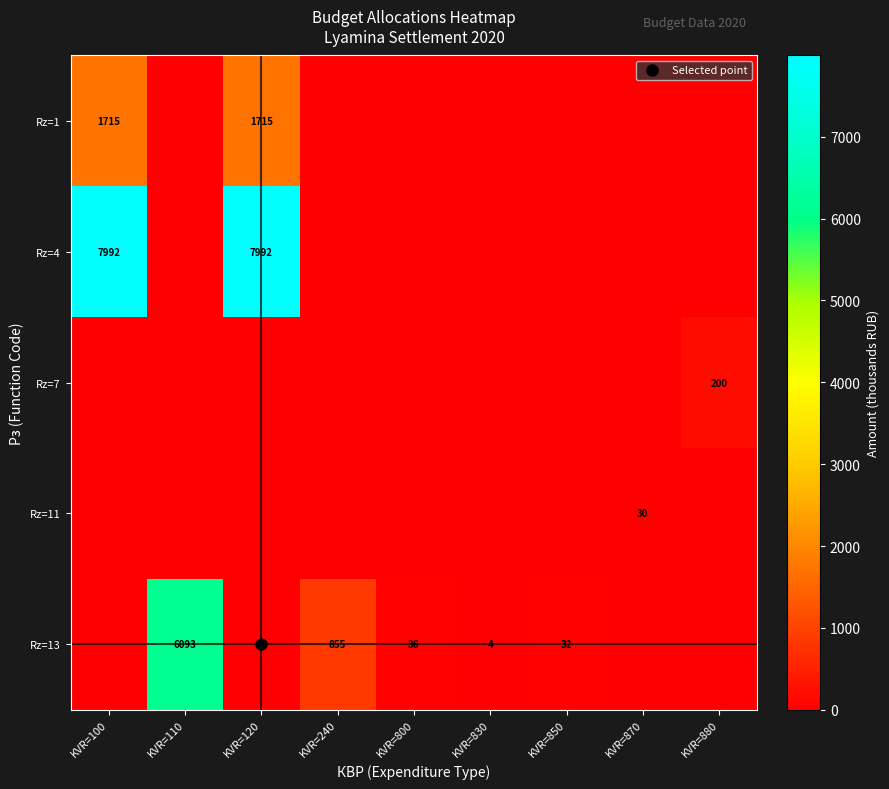

At how many categories does at least one series exceed 2398?

3